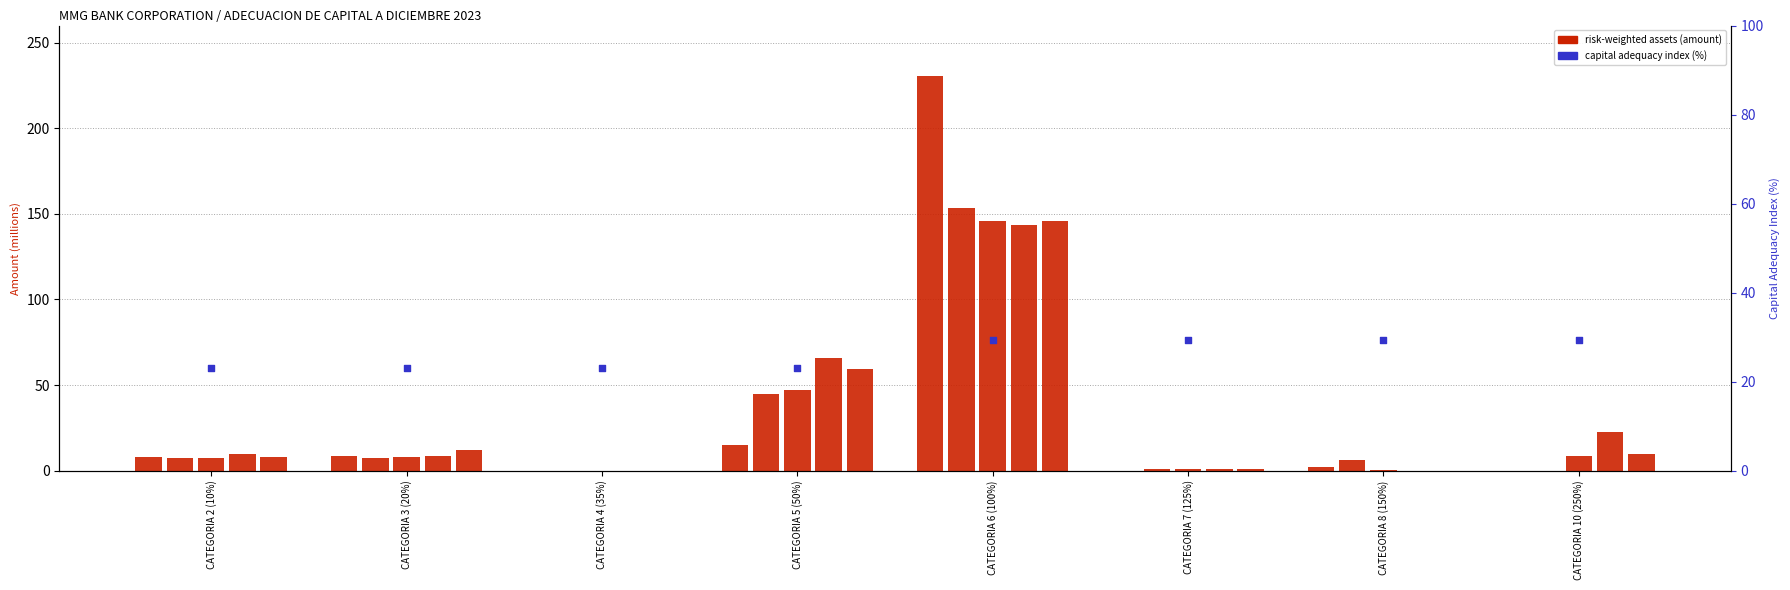

Which series has the largest Y range (max minus min)?

TRIMESTRE IV 2021